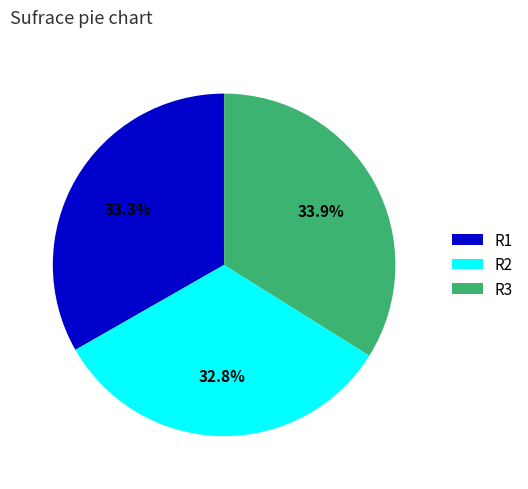

Which category has the biggest portion of the pie?

R3